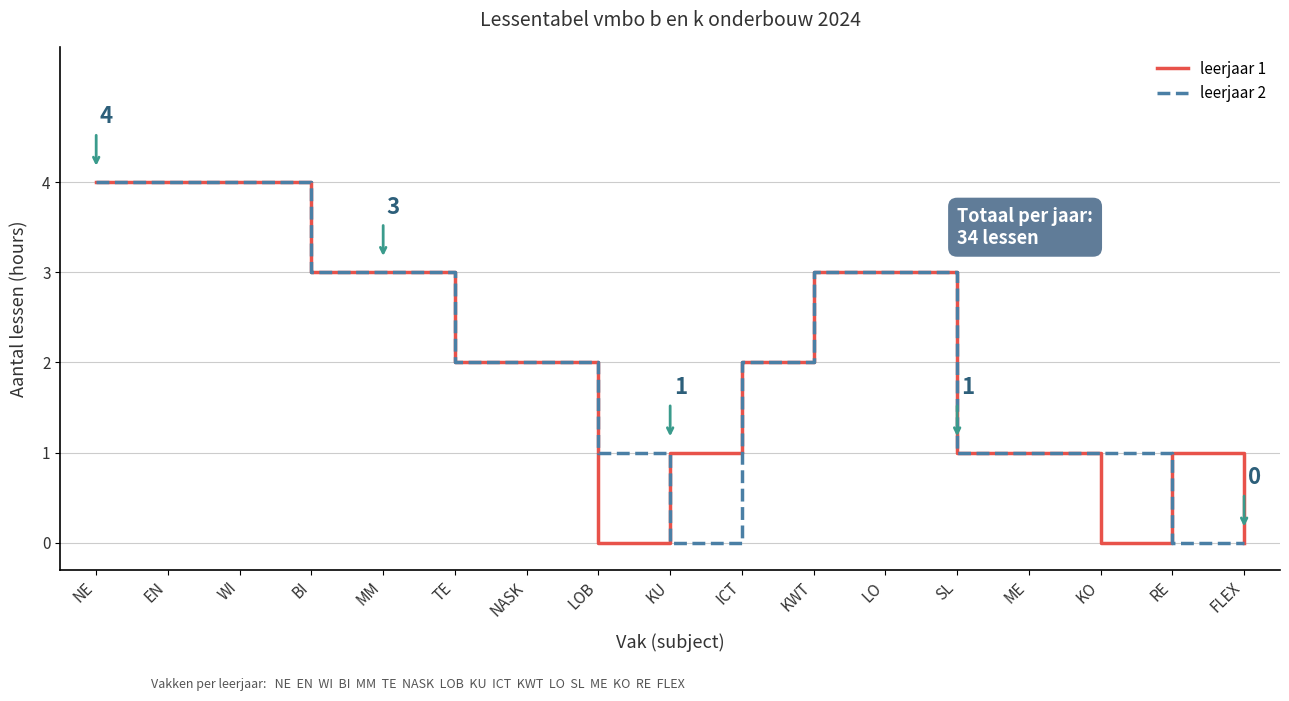

True or false: leerjaar 1 has a value of 0 at FLEX.

True